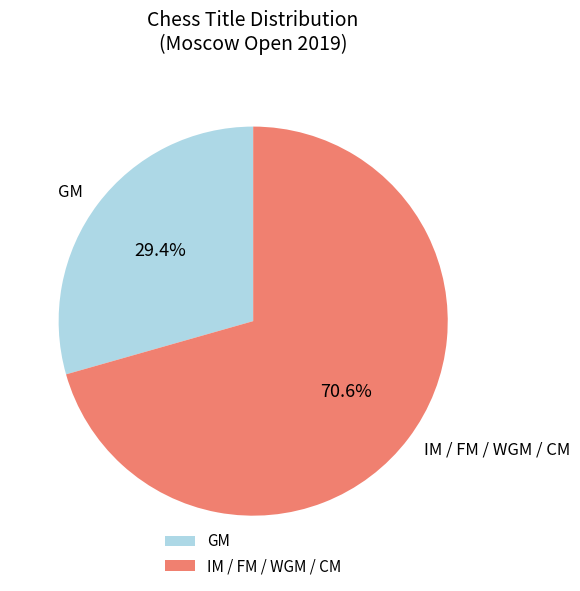

What is the smallest slice in the pie chart?

GM